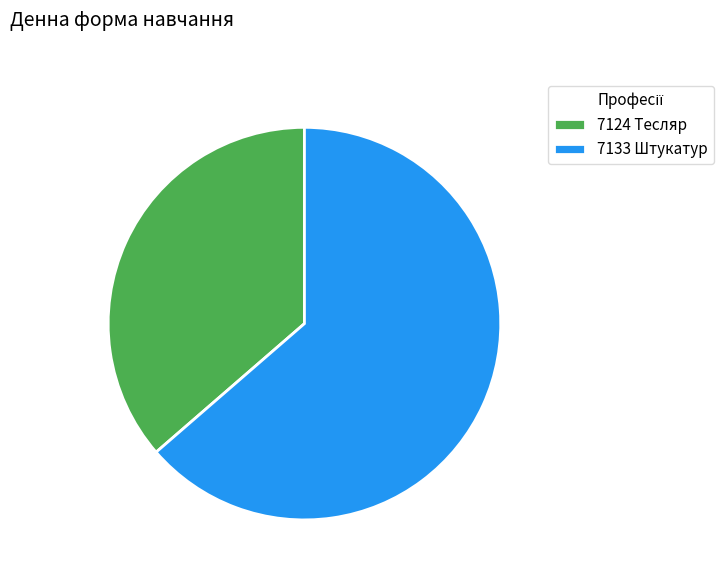

Which category has the smallest portion of the pie?

7124 Тесляр